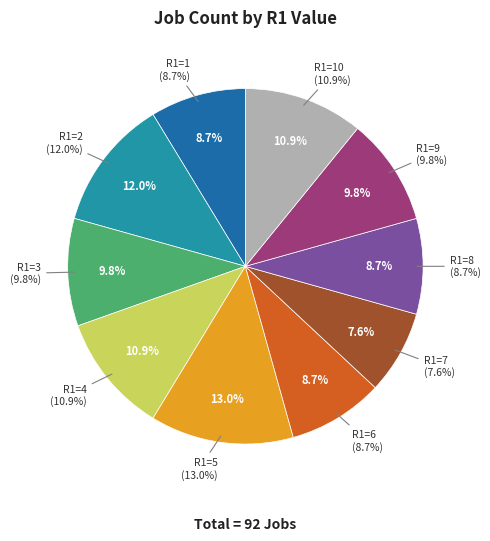

The R1=4 slice represents 26% of the pie. True or false?

False